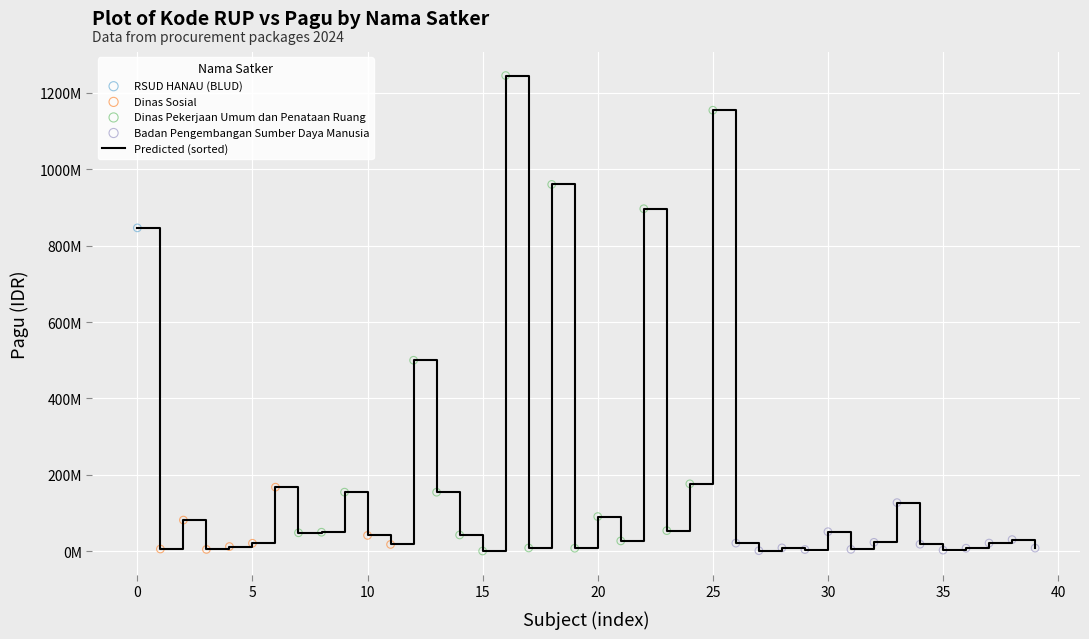

Does the chart have visible grid lines?

Yes